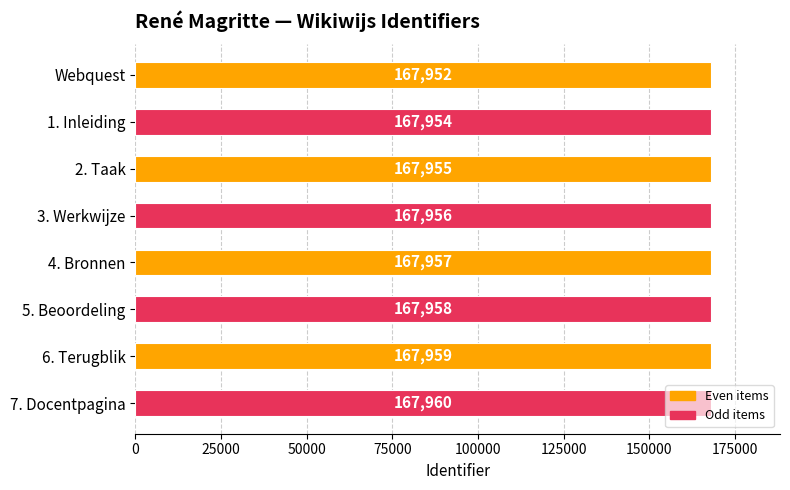

The chart shows a value of 73464 at 4. Bronnen. True or false?

False